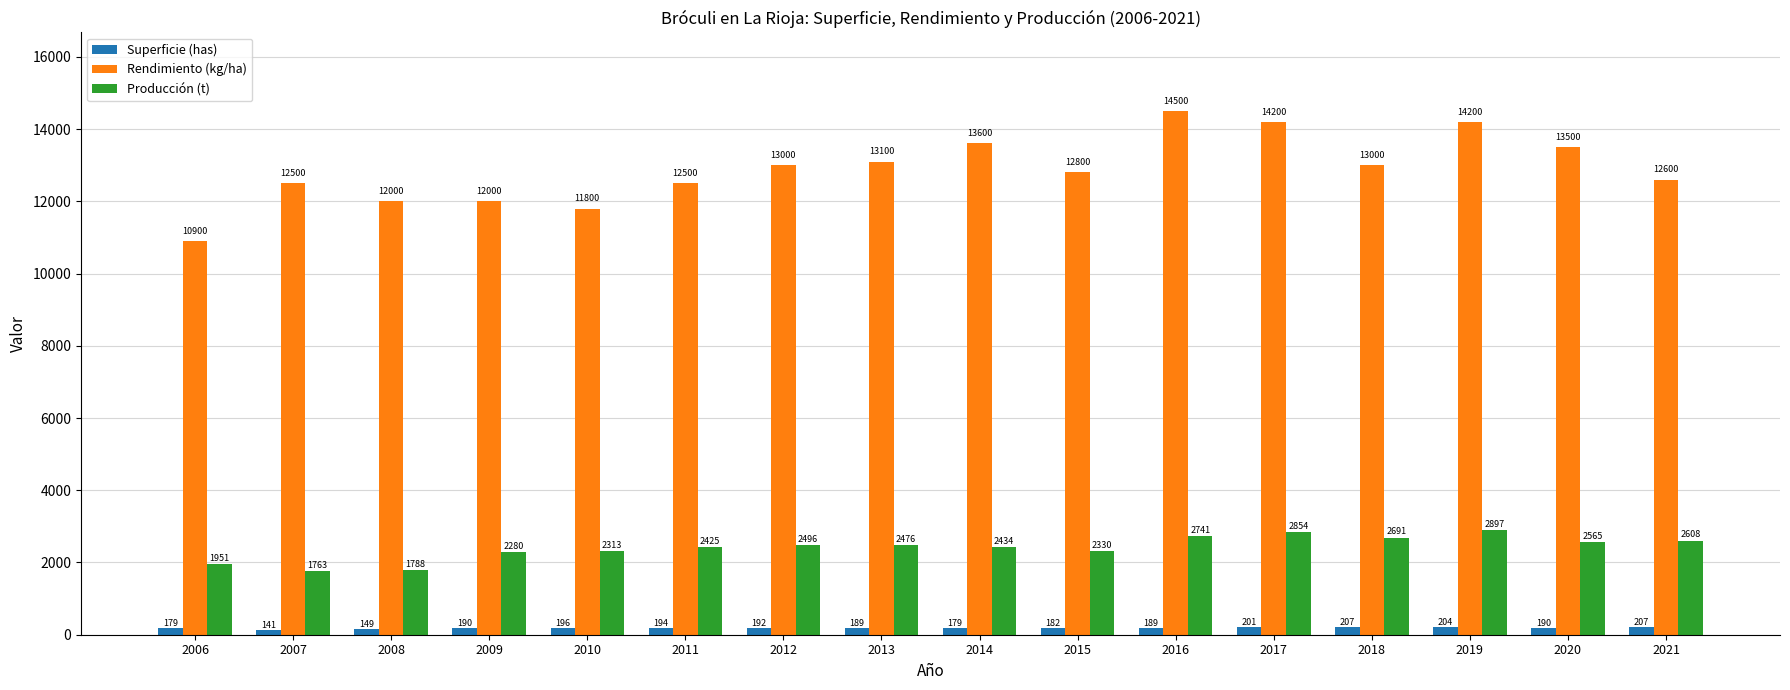

How many bars are there in total?

48